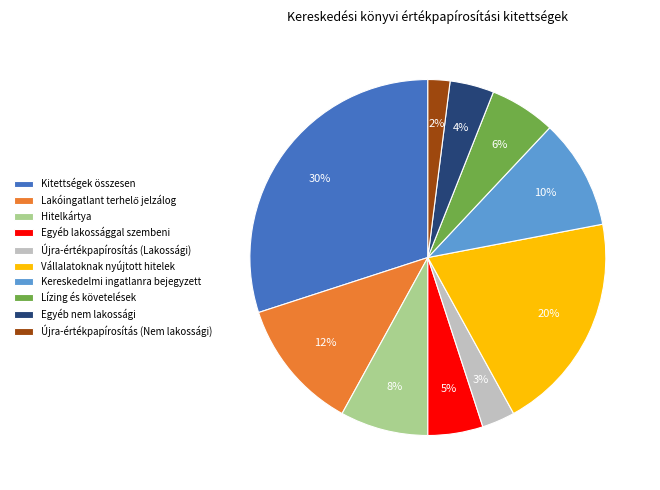

Does any single category account for the majority?

No